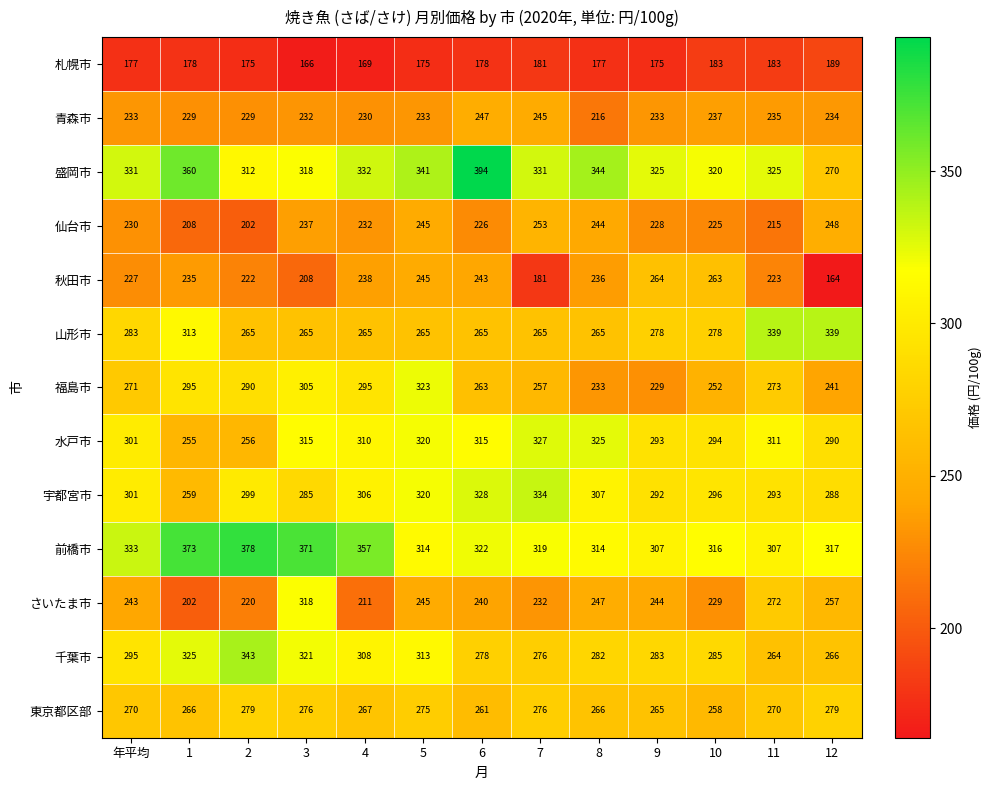

What is the total value across all series at 4?

3520